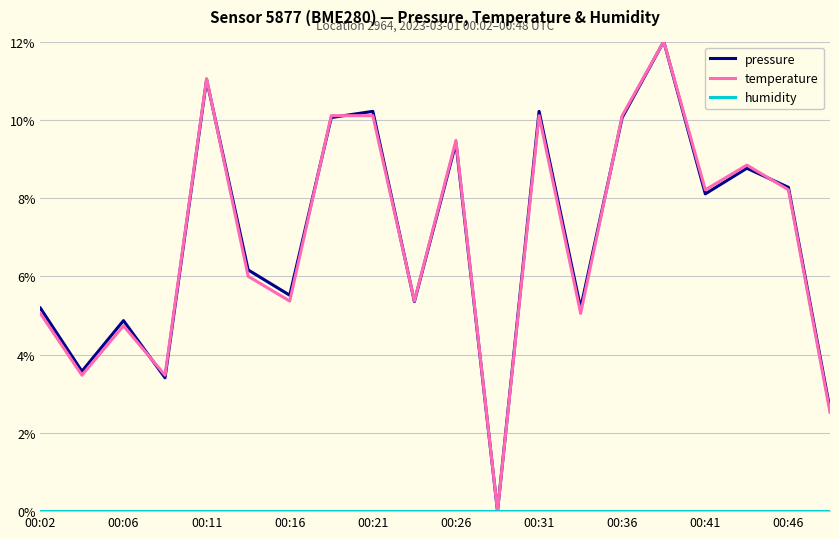

What is the maximum value shown in the chart?

12.0